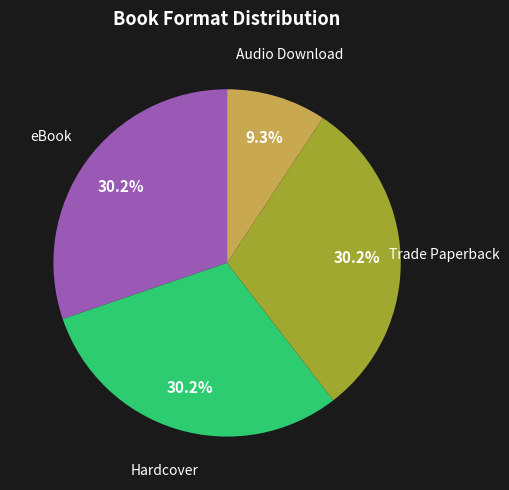

Which category has the smallest portion of the pie?

Audio Download